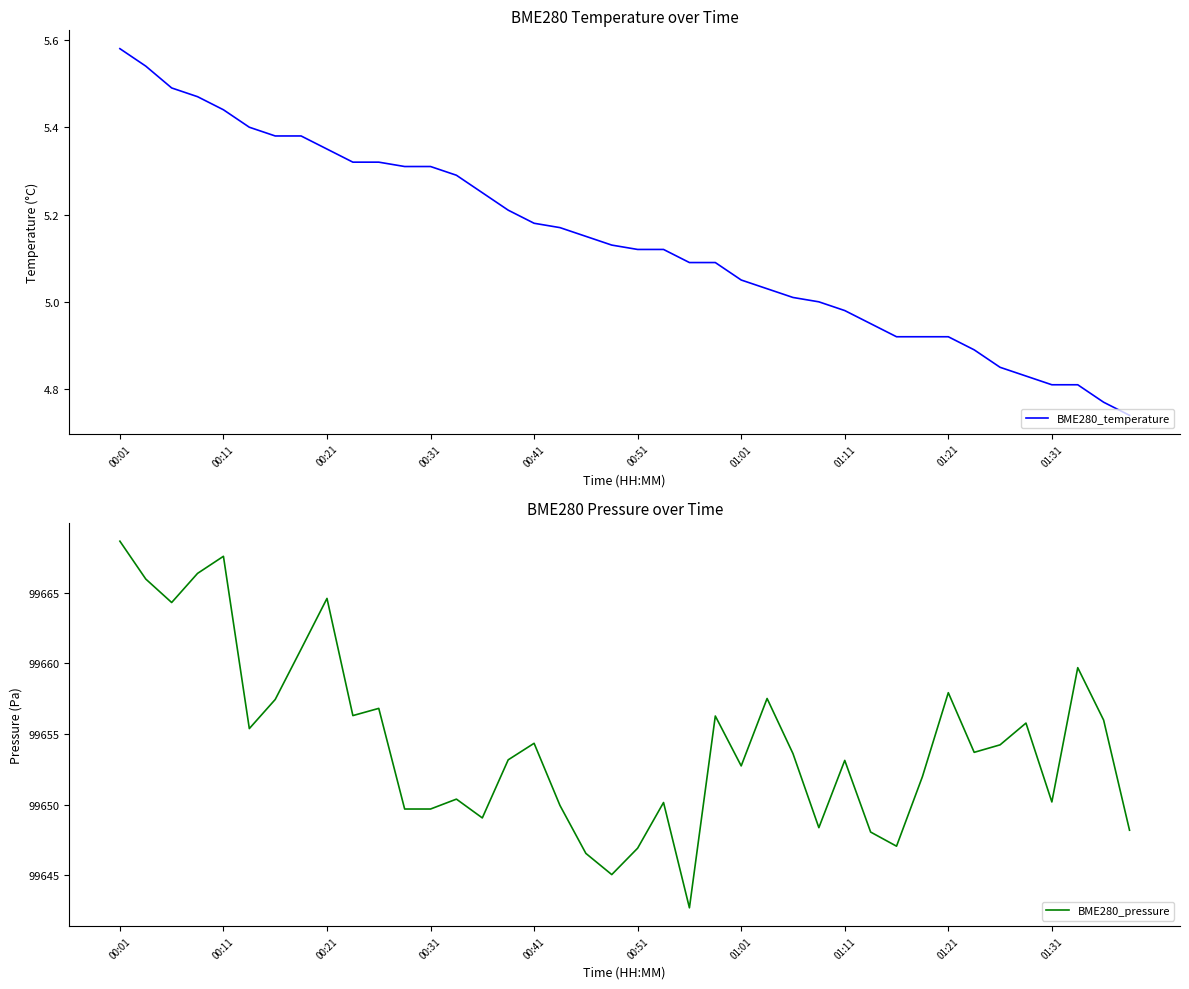

True or false: BME280_pressure and BME280_temperature cross at least once.

False